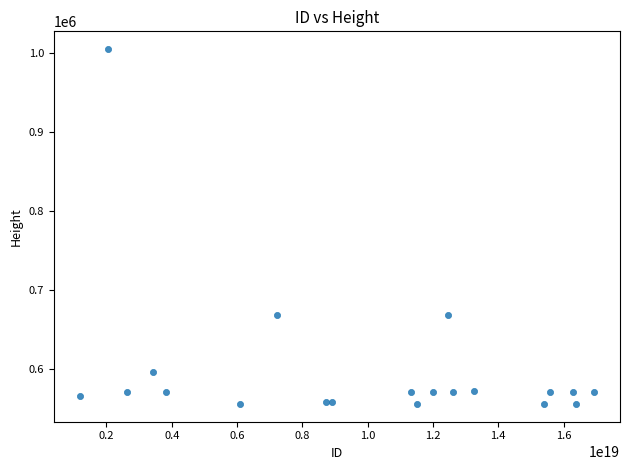

What is the range of X values (max minus min)?

15765469595298492416